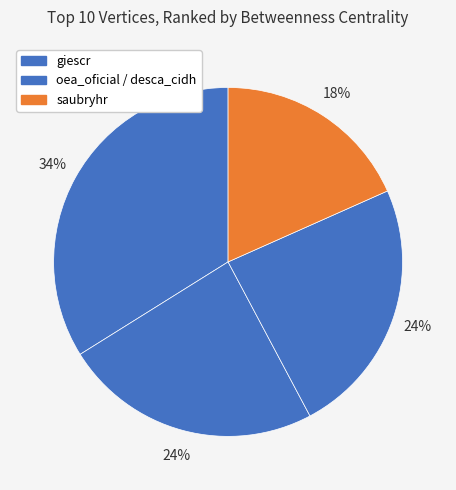

How many segments does this pie chart have?

4